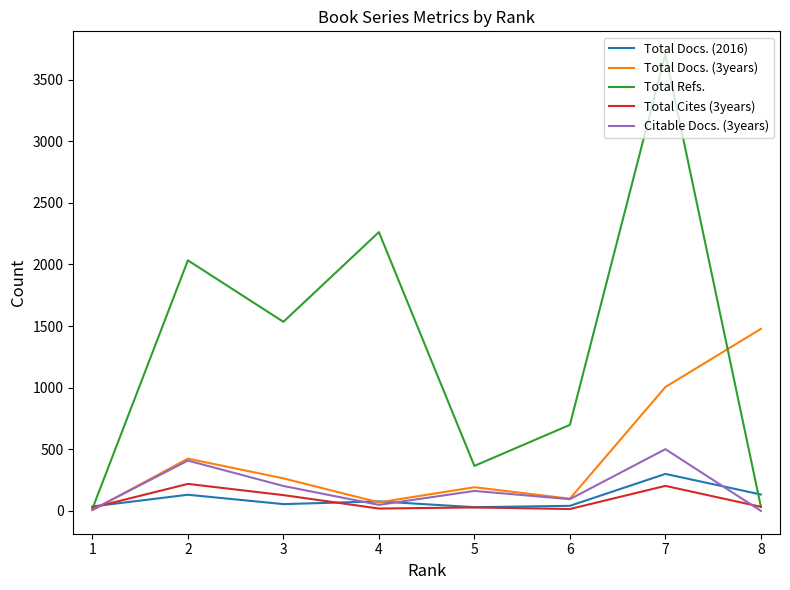

Which series has the widest spread of values?

Total Refs.